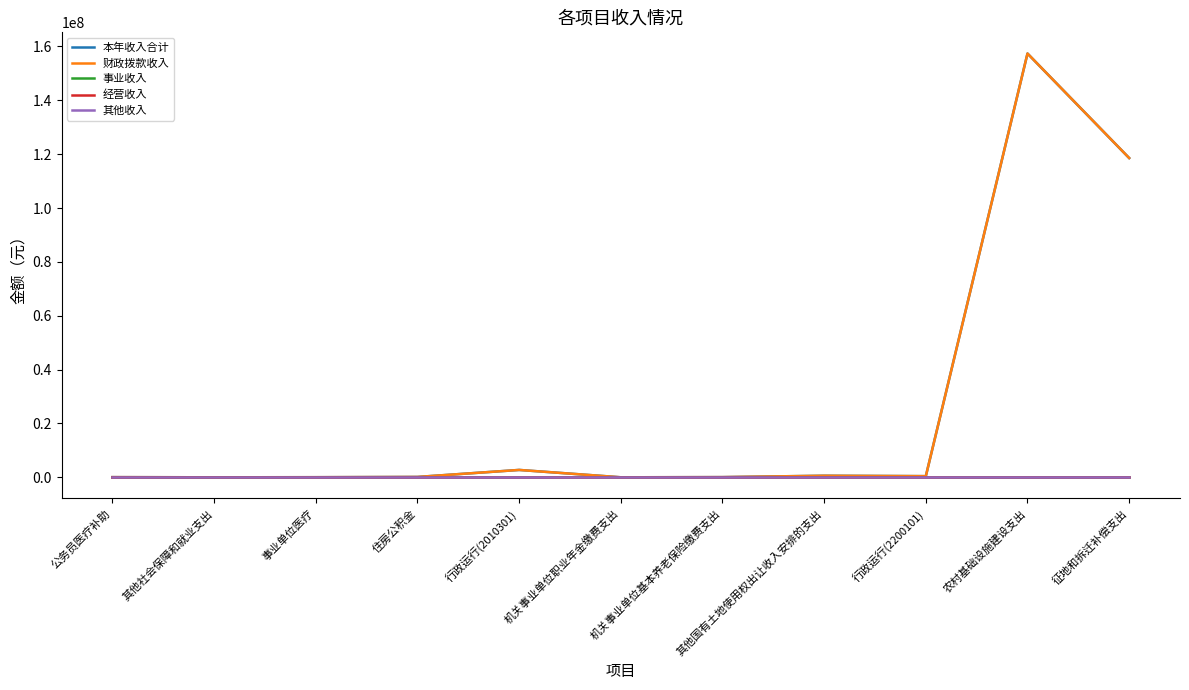

Is this an area chart (filled region under the line)?

No